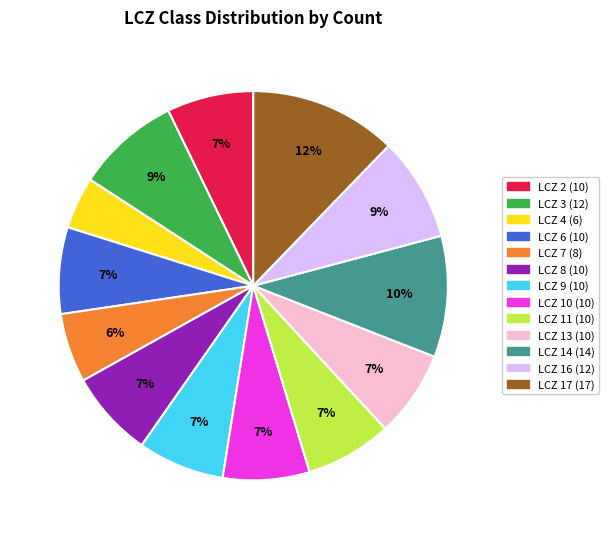

How many segments does this pie chart have?

13